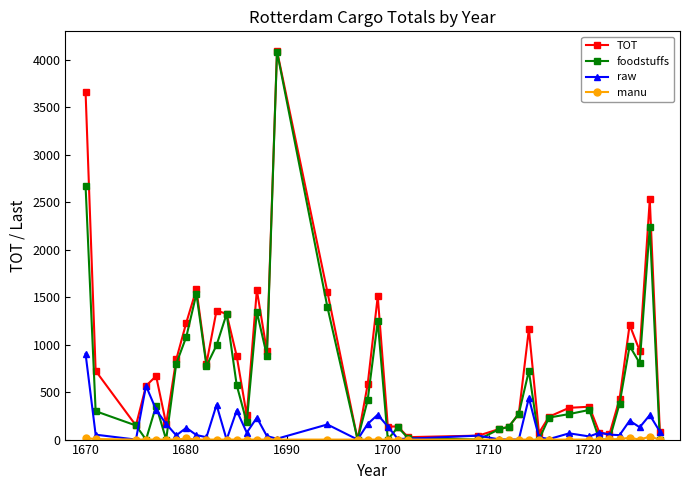

Does the chart display data point markers on the line(s)?

Yes